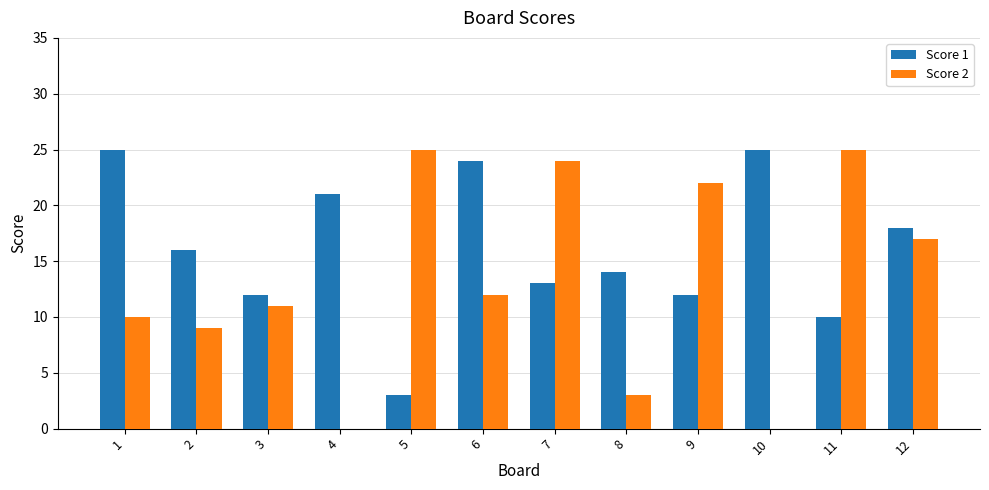

At which label is Score 2 closest to 12?

6